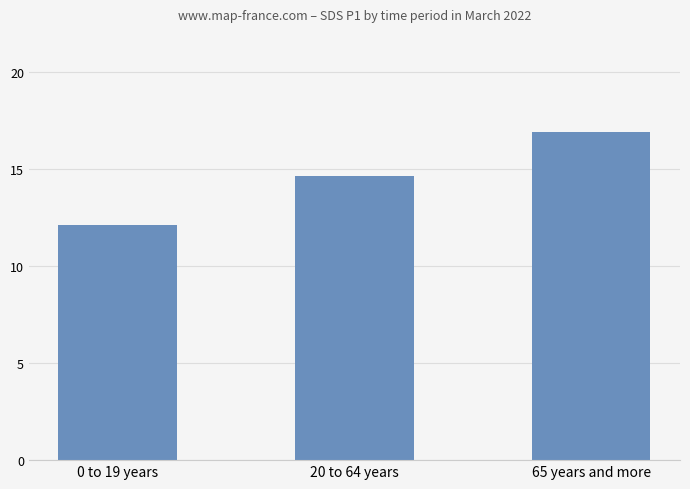

The chart shows a value of 16.9 at 65 years and more. True or false?

True